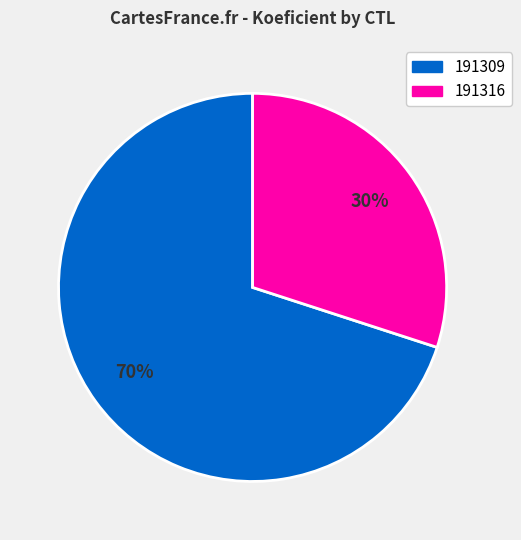

Which category accounts for the majority?

191309